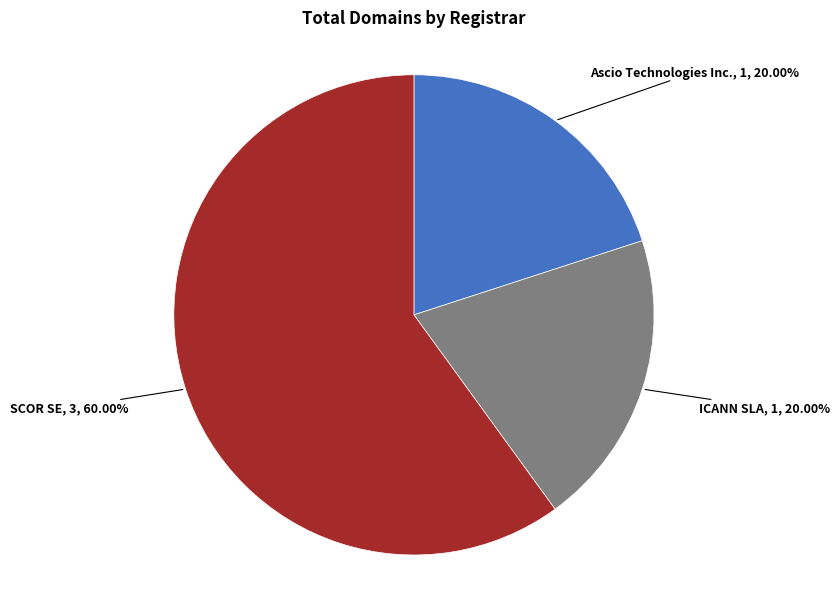

Is there a majority slice in this chart?

Yes